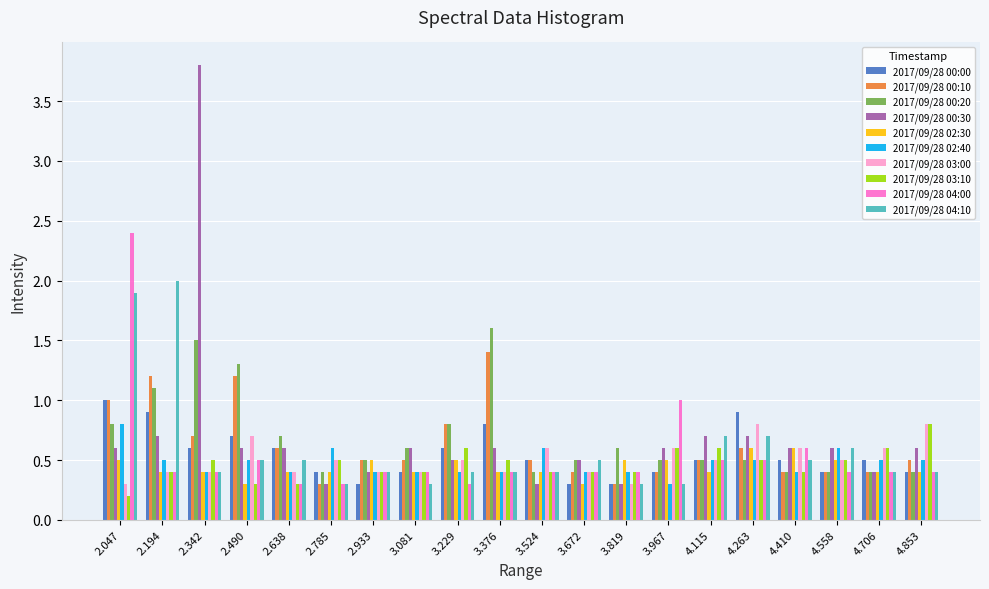

Which label corresponds to the largest value in the chart?

2.342